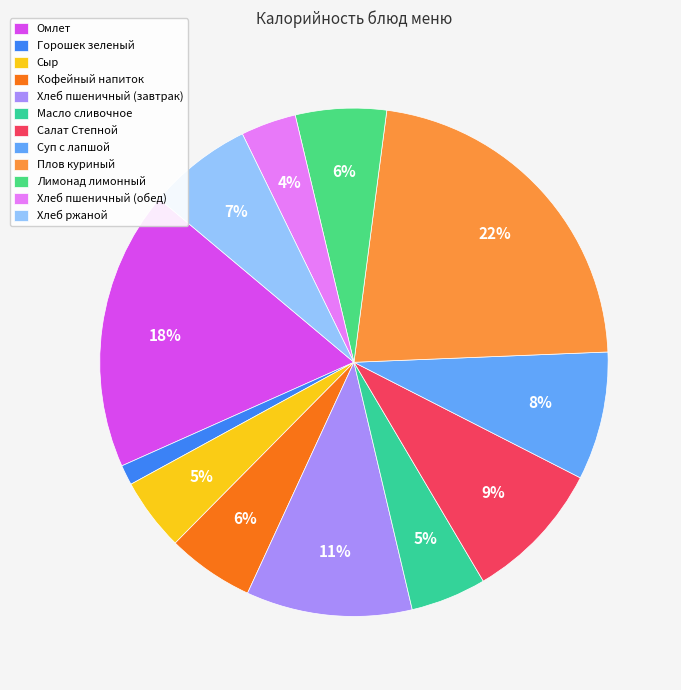

How many slices are in this pie chart?

12